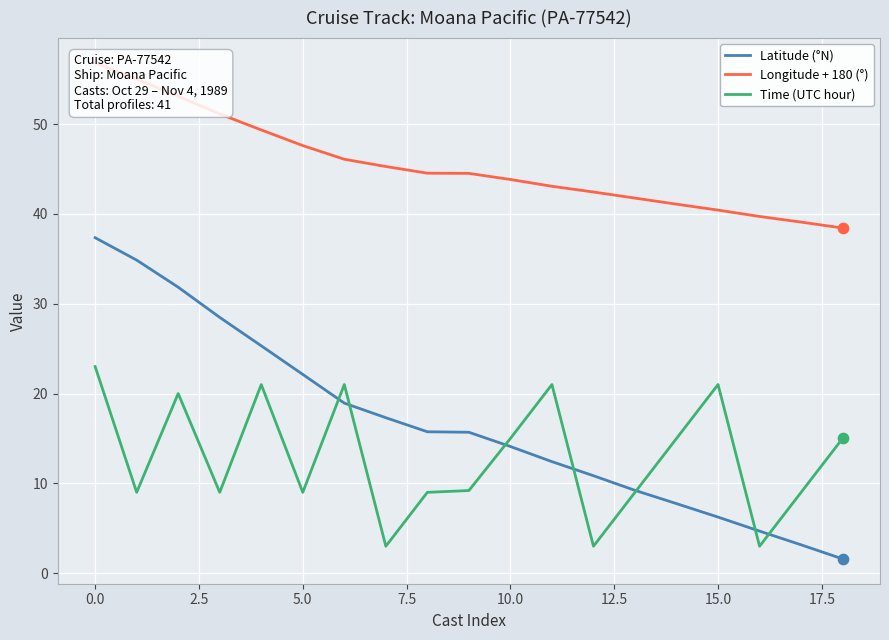

Which series contains the lowest Y value?

Latitude (°N)